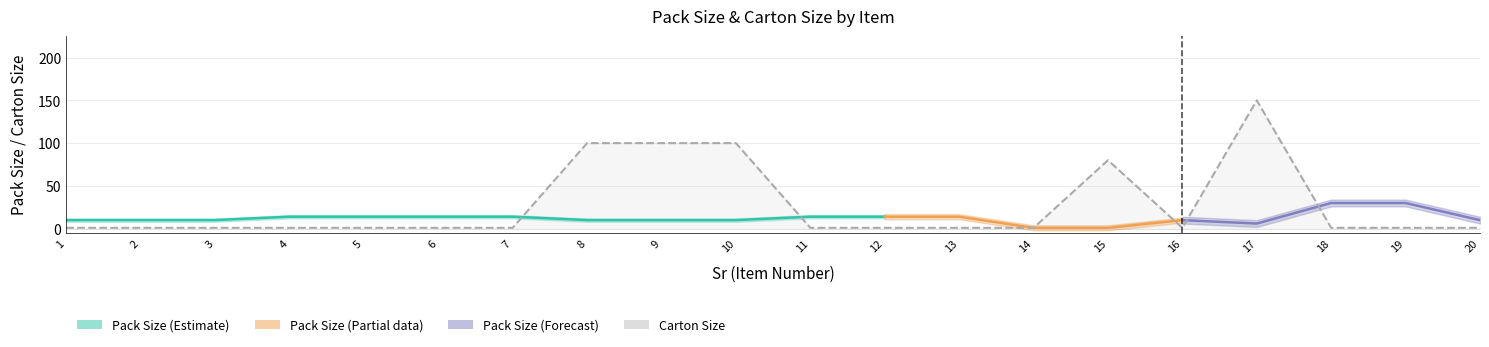

How many points are higher than both their immediate neighbors (excluding endpoints)?

2